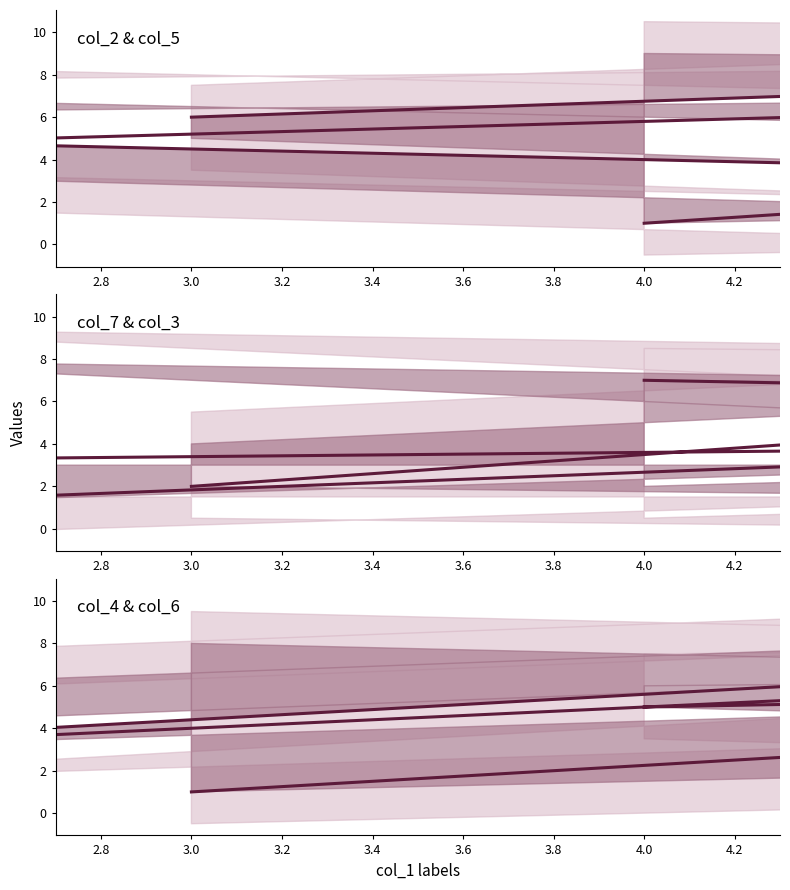

How many values exceed 5?

4